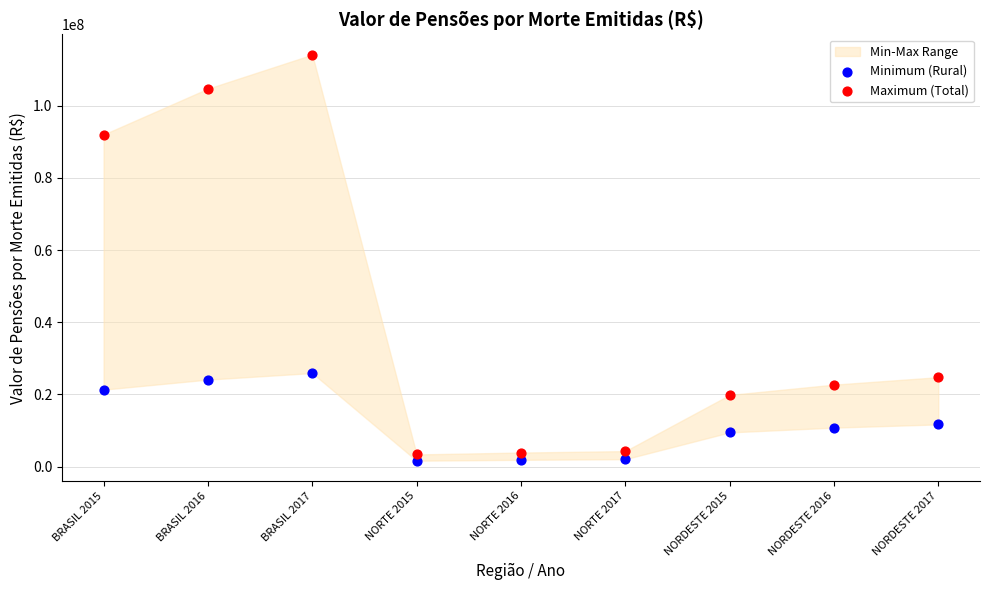

Across all data points, what is the range of Y values (max minus min)?

112509916